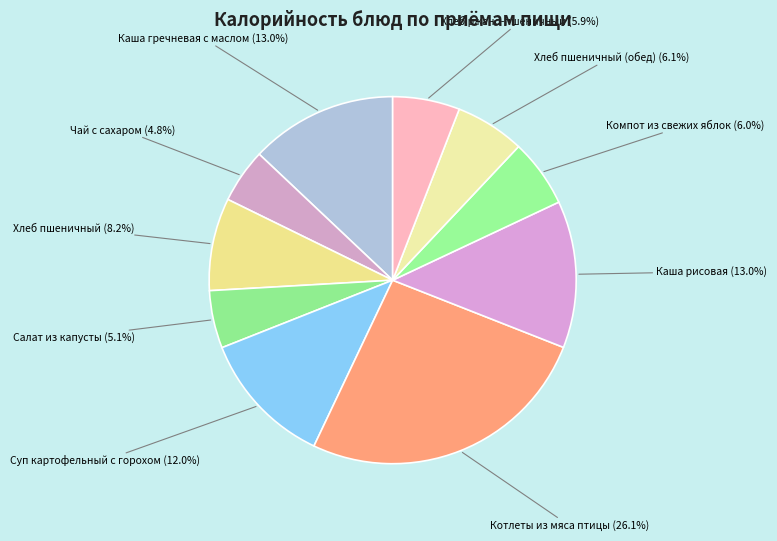

How many segments does this pie chart have?

10